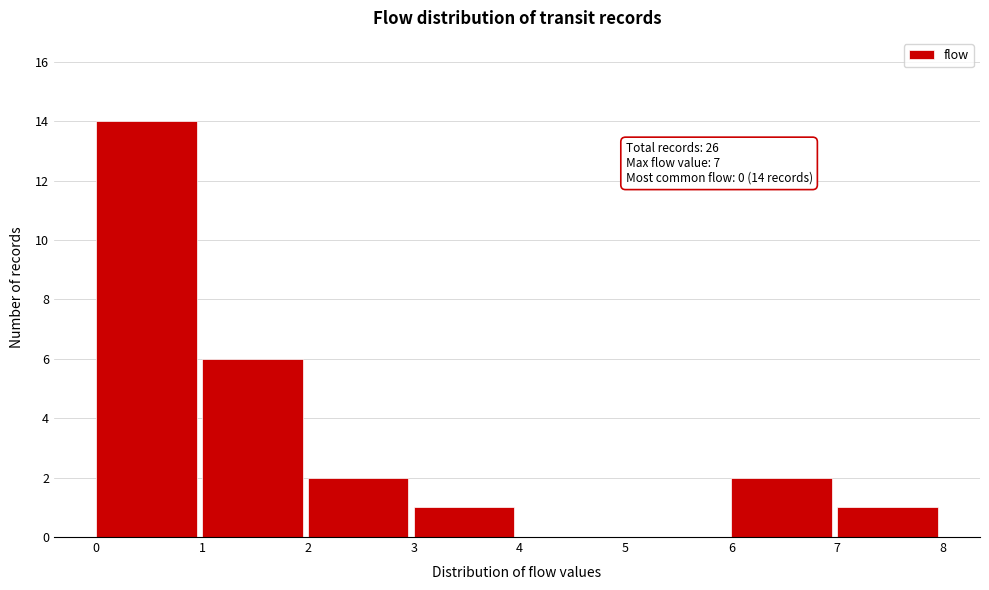

Over which range of the x-axis is the bar tallest?

0 to 1